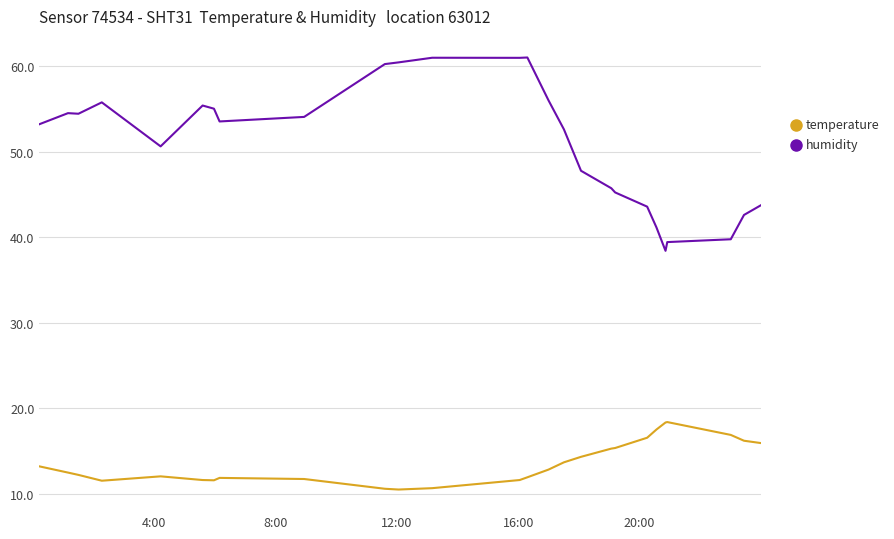

Rank the series by their average value, from lowest to highest.

temperature, humidity